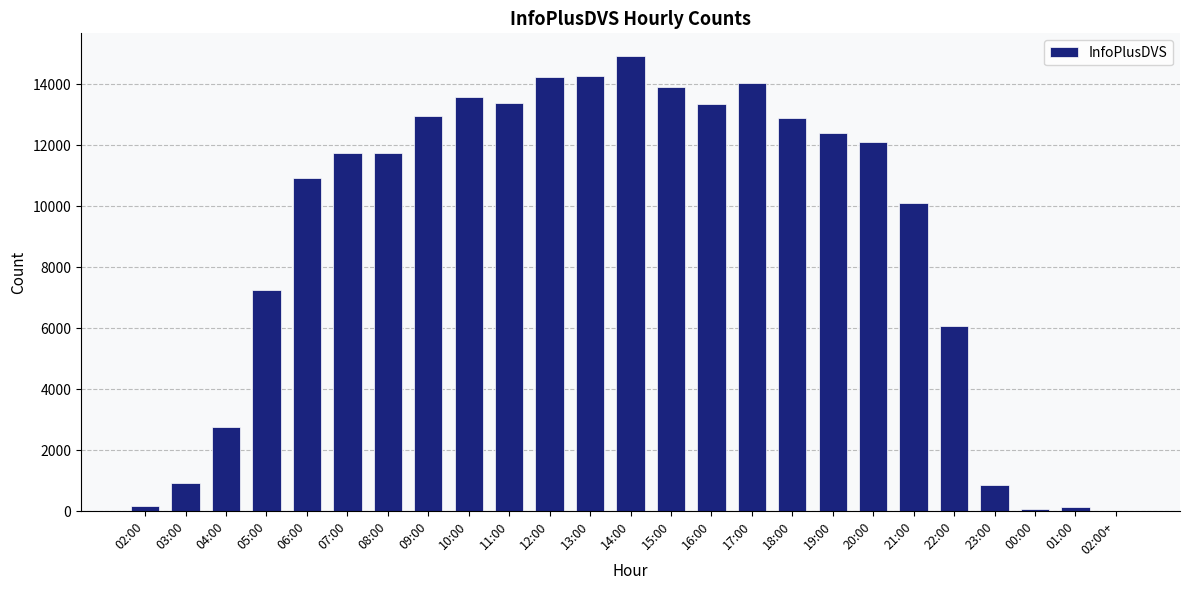

How many categories are shown in the chart?

25